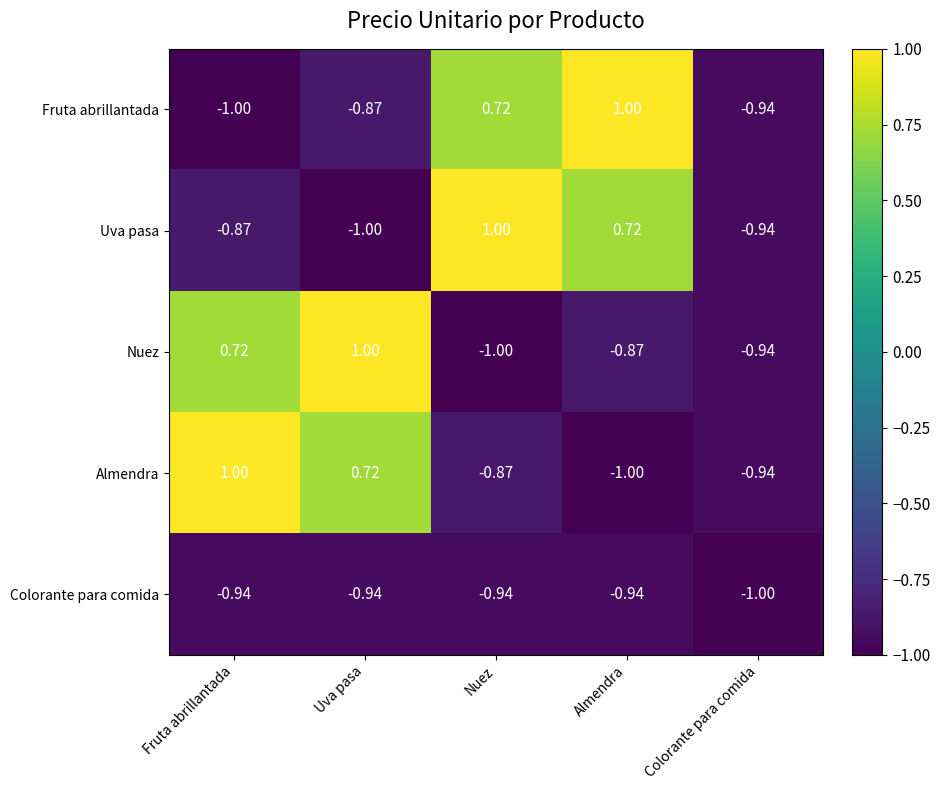

Rank the categories by Nuez value from lowest to highest.

Nuez, Colorante para comida, Almendra, Fruta abrillantada, Uva pasa